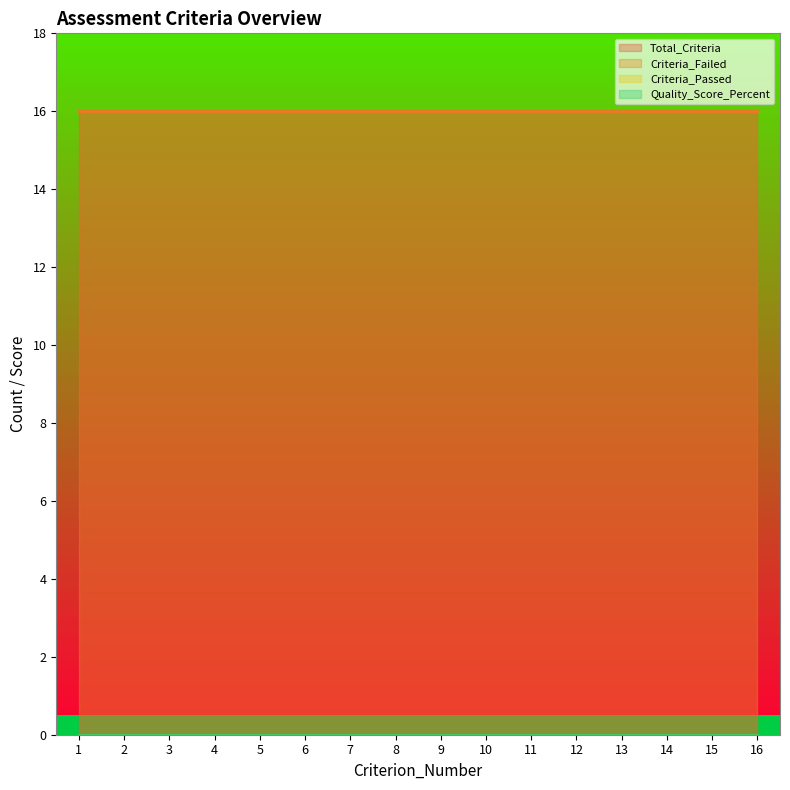

Where is Criteria_Passed nearest to the value 0?

1